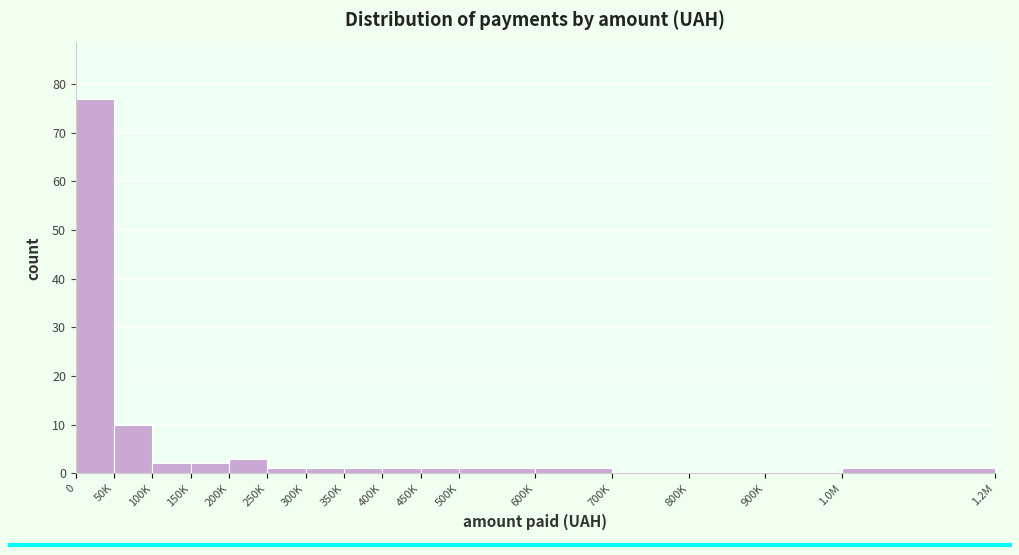

Reading left to right, transcribe all the data shown in this chart.

0=77	50K=10	100K=2	150K=2	200K=3	250K=1	300K=1	350K=1	400K=1	450K=1	500K=1	600K=1	700K=0	800K=0	900K=0	1.0M=1